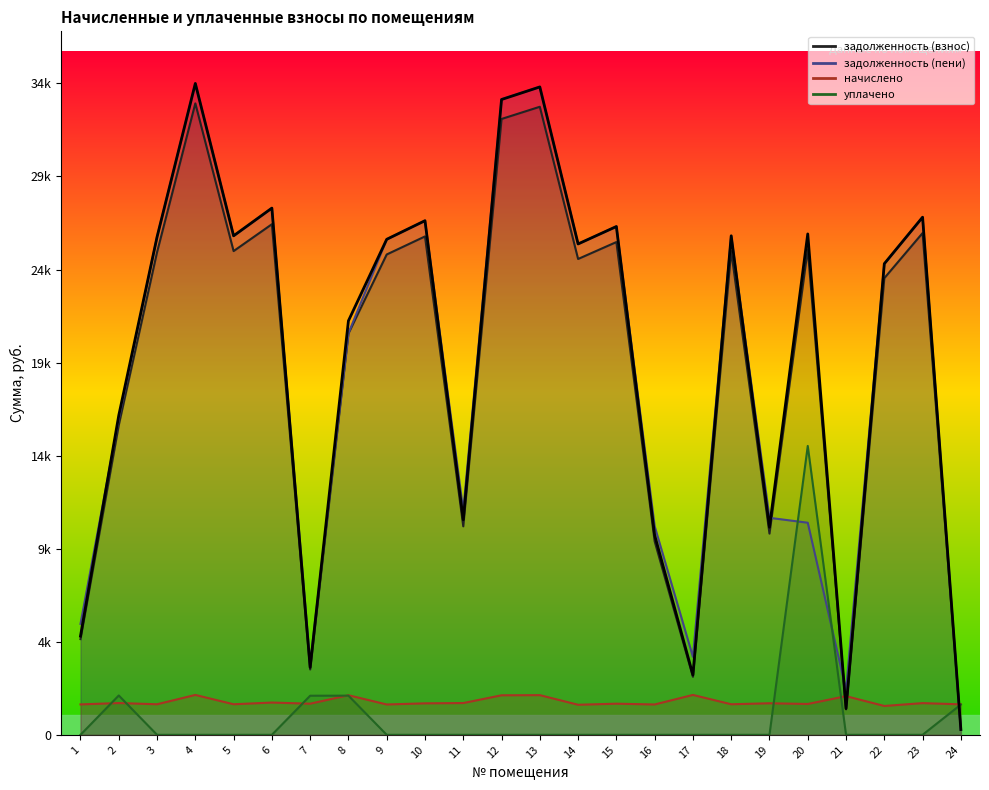

What is the average value of the задолженность (взнос) series?

19132.8